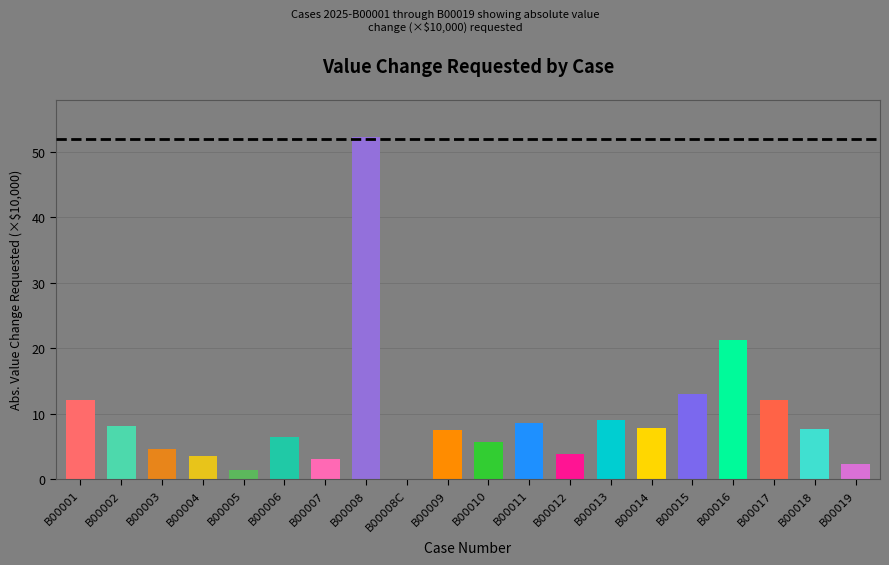

Which has a higher value, B00015 or B00004?

B00015